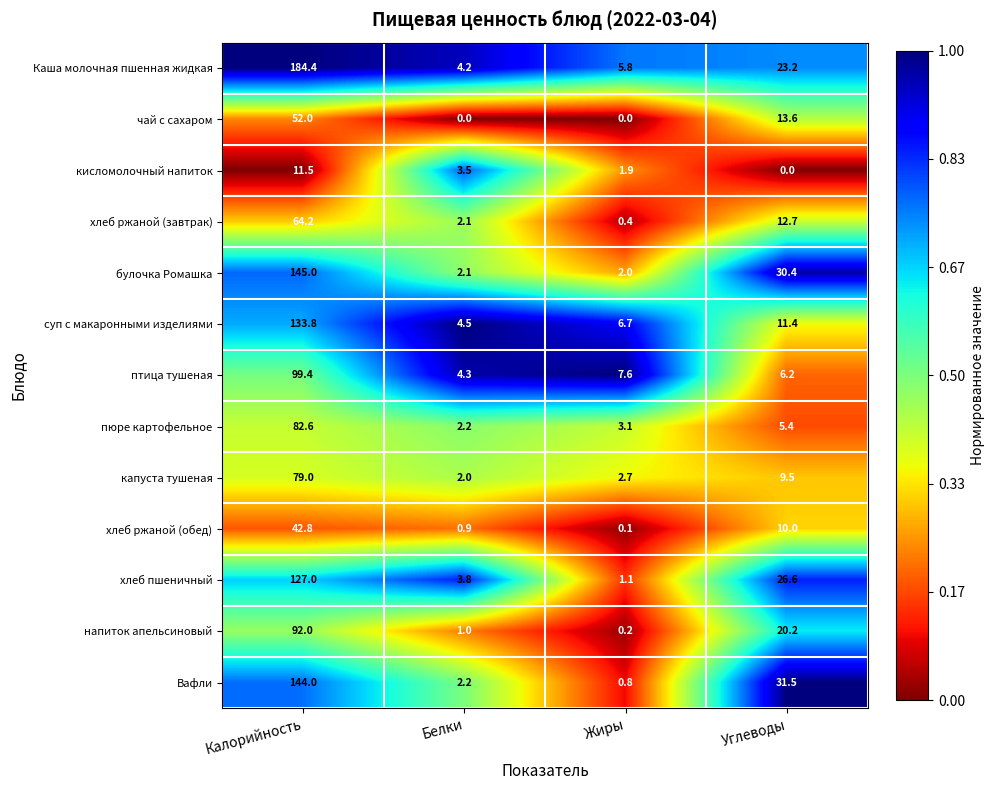

List the series in order of their peak value, highest first.

Каша молочная пшенная жидкая, булочка Ромашка, Вафли, суп с макаронными изделиями, хлеб пшеничный, птица тушеная, напиток апельсиновый, пюре картофельное, капуста тушеная, хлеб ржаной (завтрак), чай с сахаром, хлеб ржаной (обед), кисломолочный напиток